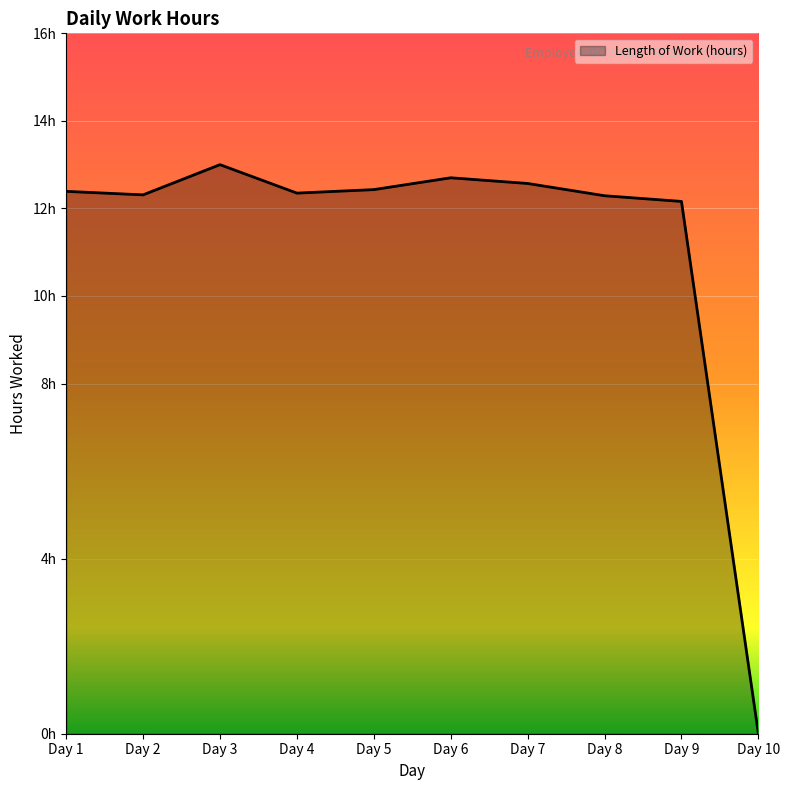

The chart shows a value of 12.3 at Day 4. True or false?

True